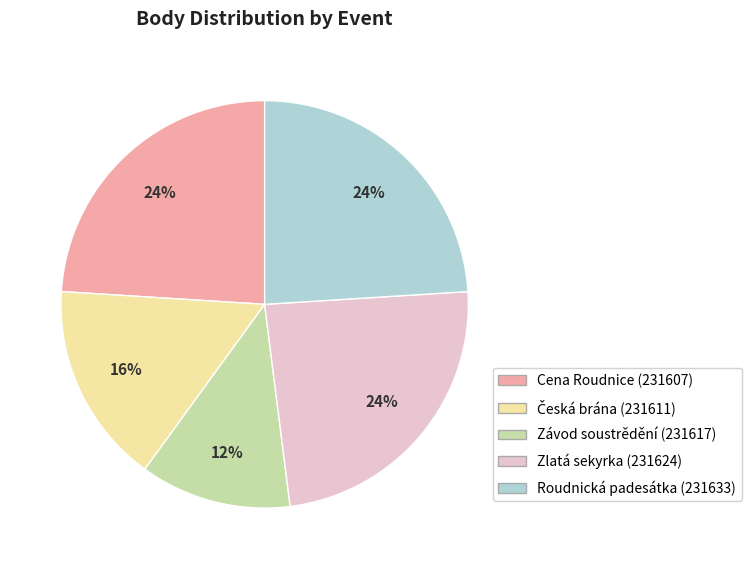

Is there any slice that represents more than half of the pie?

No